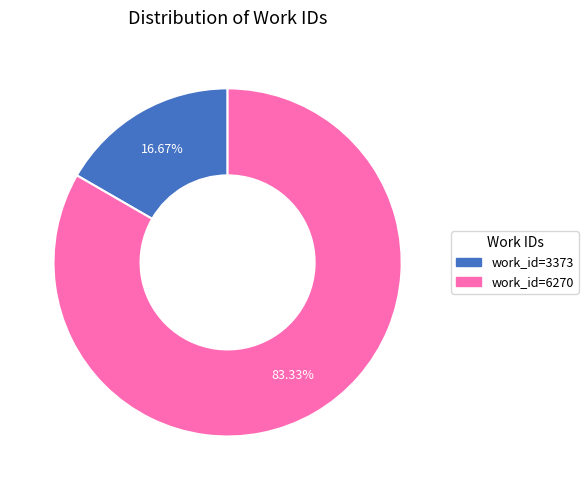

Does any single category account for the majority?

Yes